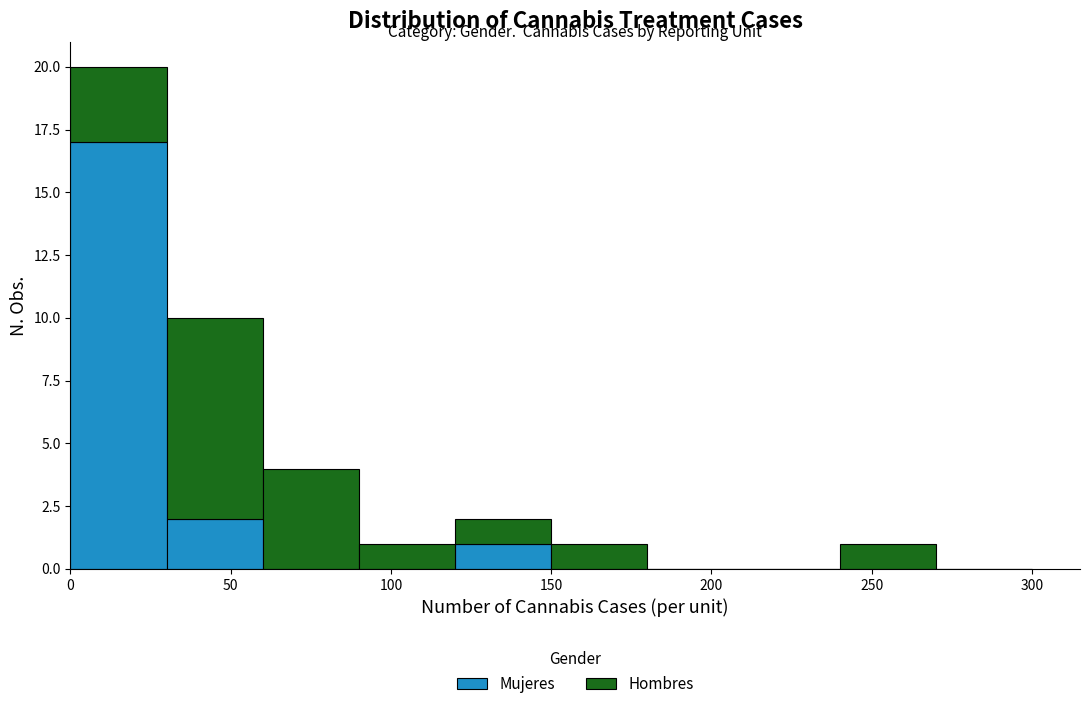

What is the total height of the stacked bar covering 120 to 150 on the x-axis? The values are not printed on the chart, so give them approximately, as read against the axis.

2